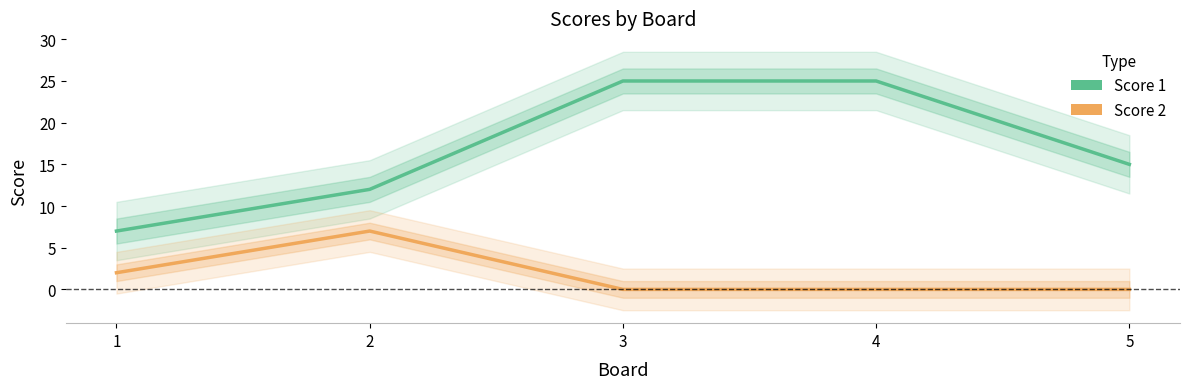

Between 4 and 5, which series saw the biggest shift?

Score 1